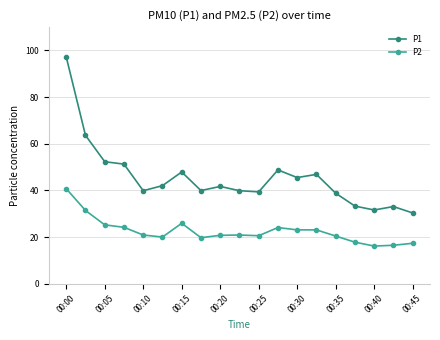

List the series in order of their overall mean, highest first.

P1, P2